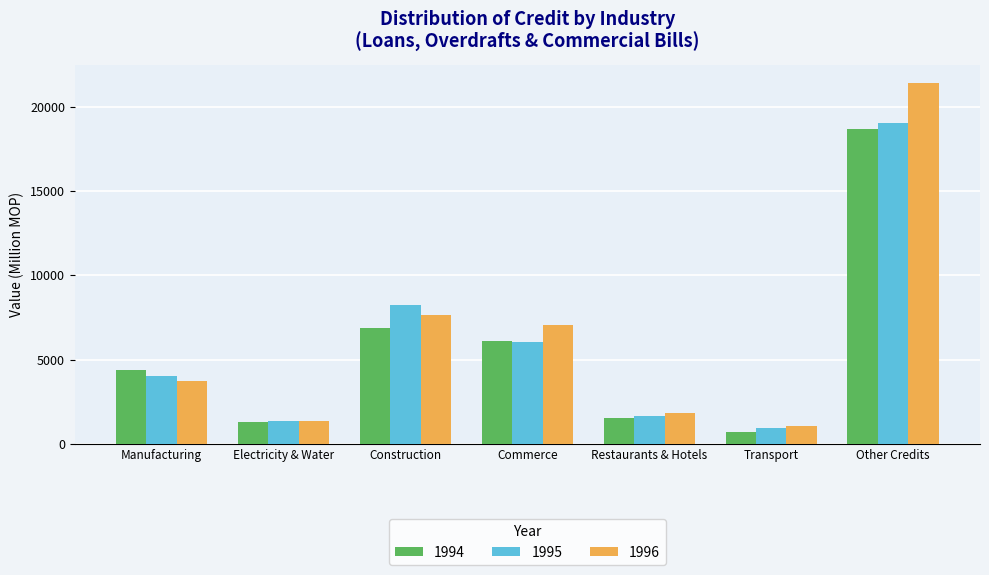

Where is 1995 nearest to the value 9991?

Construction